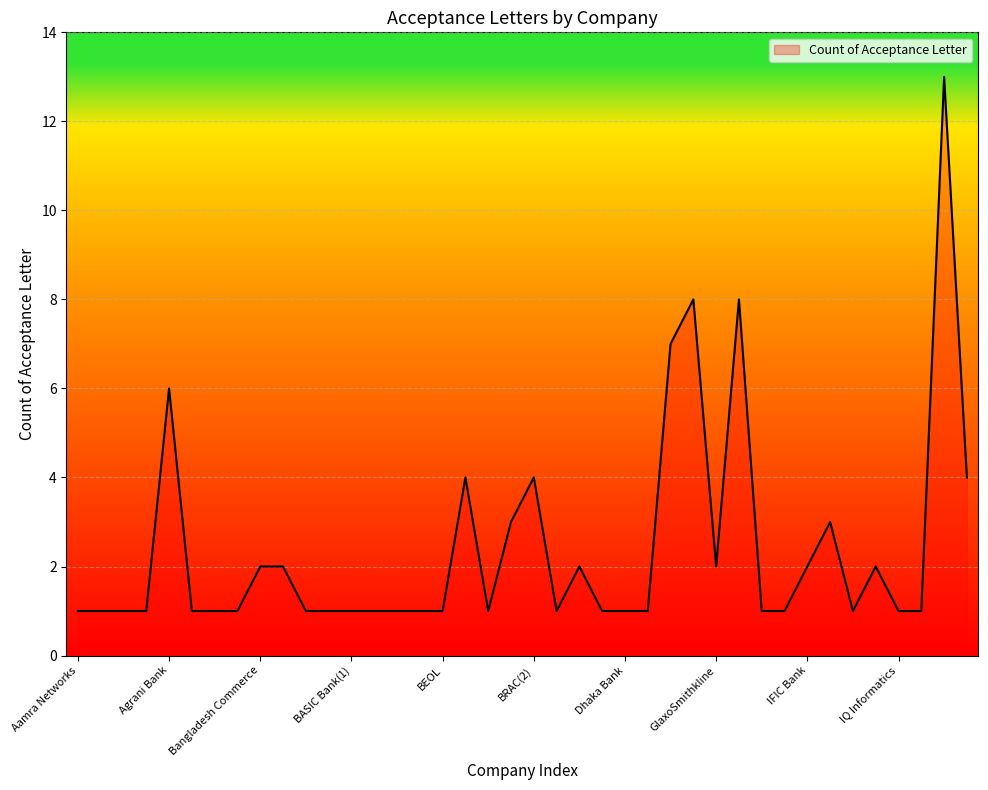

What is the greatest value displayed?

13